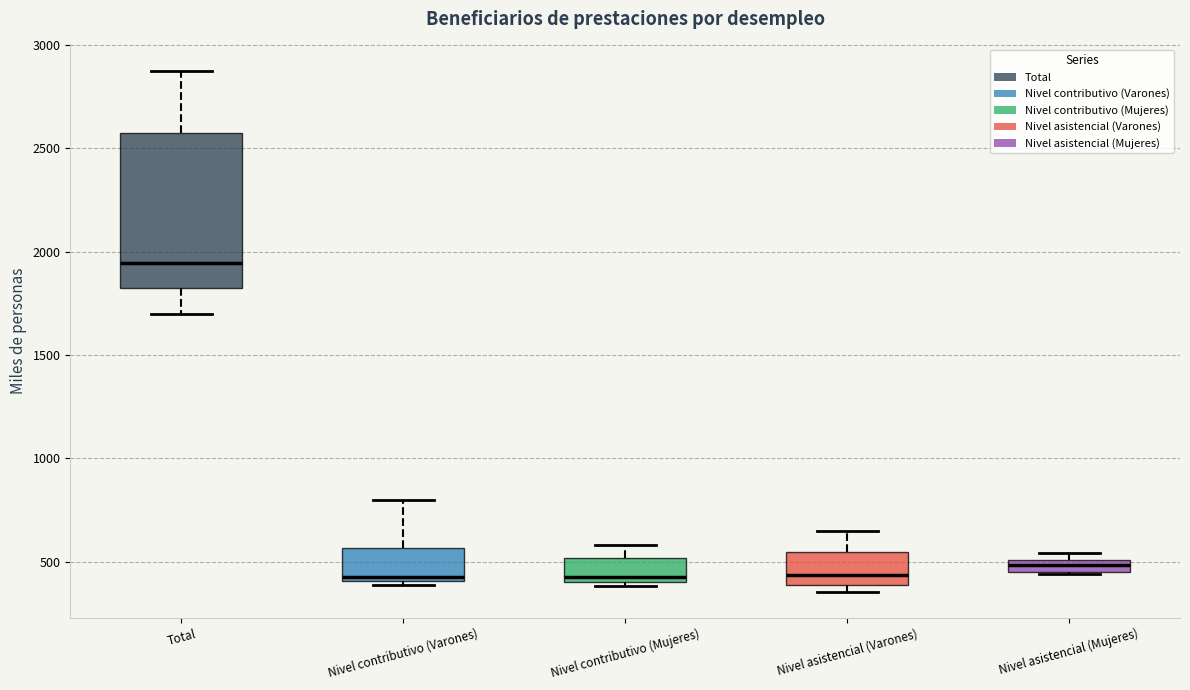

Comparing the boxes themselves (not the whiskers), which one is the tallest?

Total